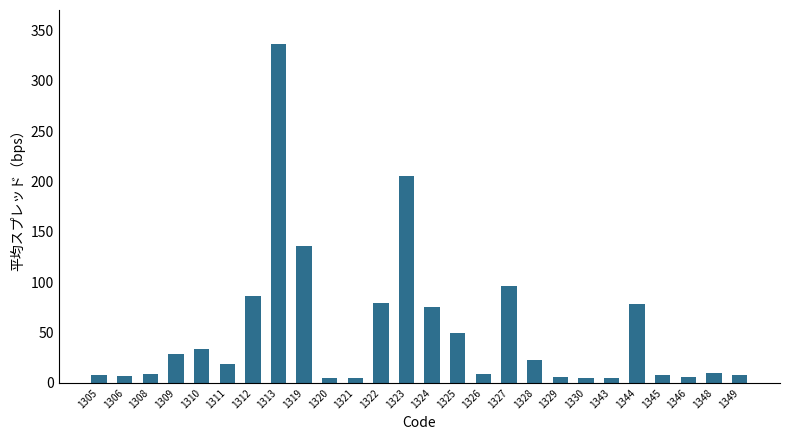

What is the sum of all values?

1340.3